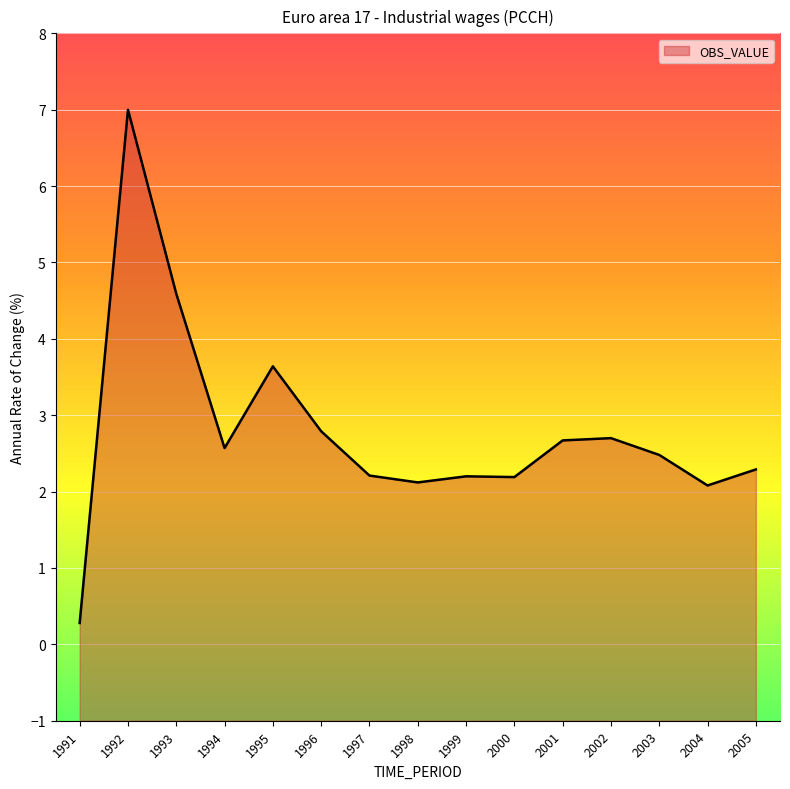

How many values are below 2?

1